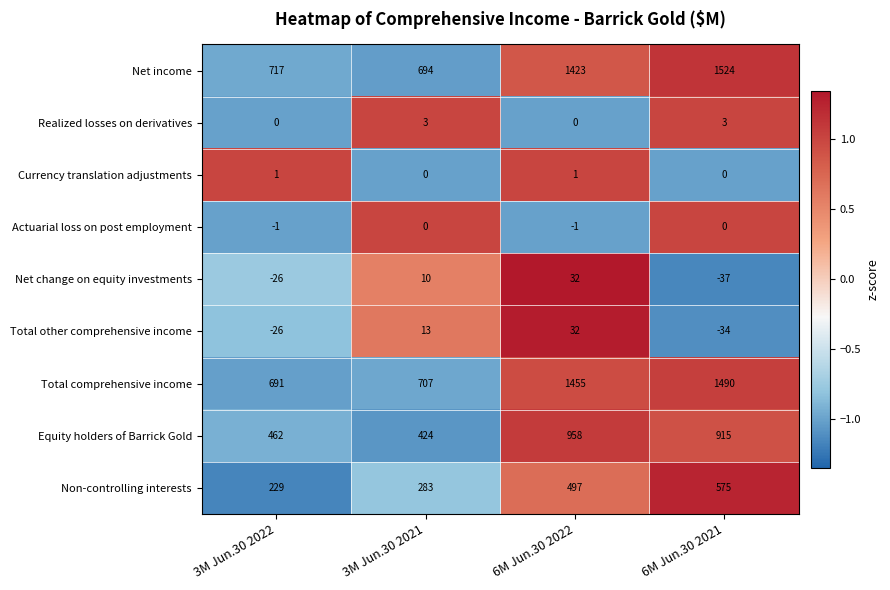

What is the maximum value for Realized losses on derivatives?

3